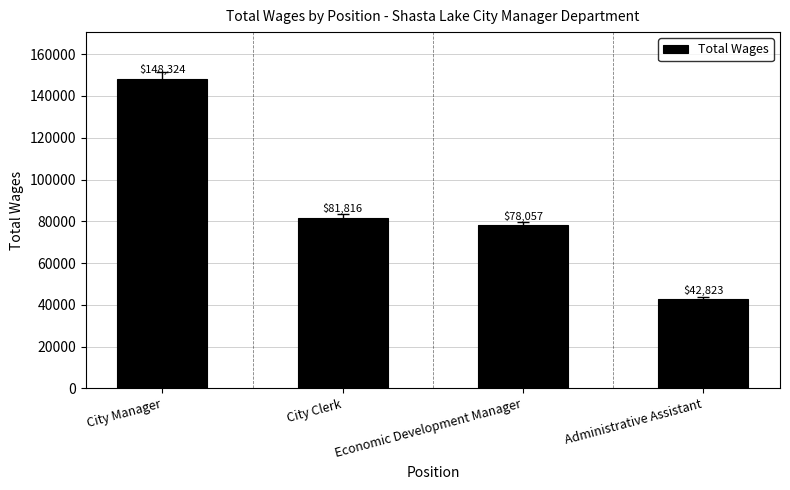

Reading left to right, transcribe all the data shown in this chart.

City Manager=148324	City Clerk=81816	Economic Development Manager=78057	Administrative Assistant=42823